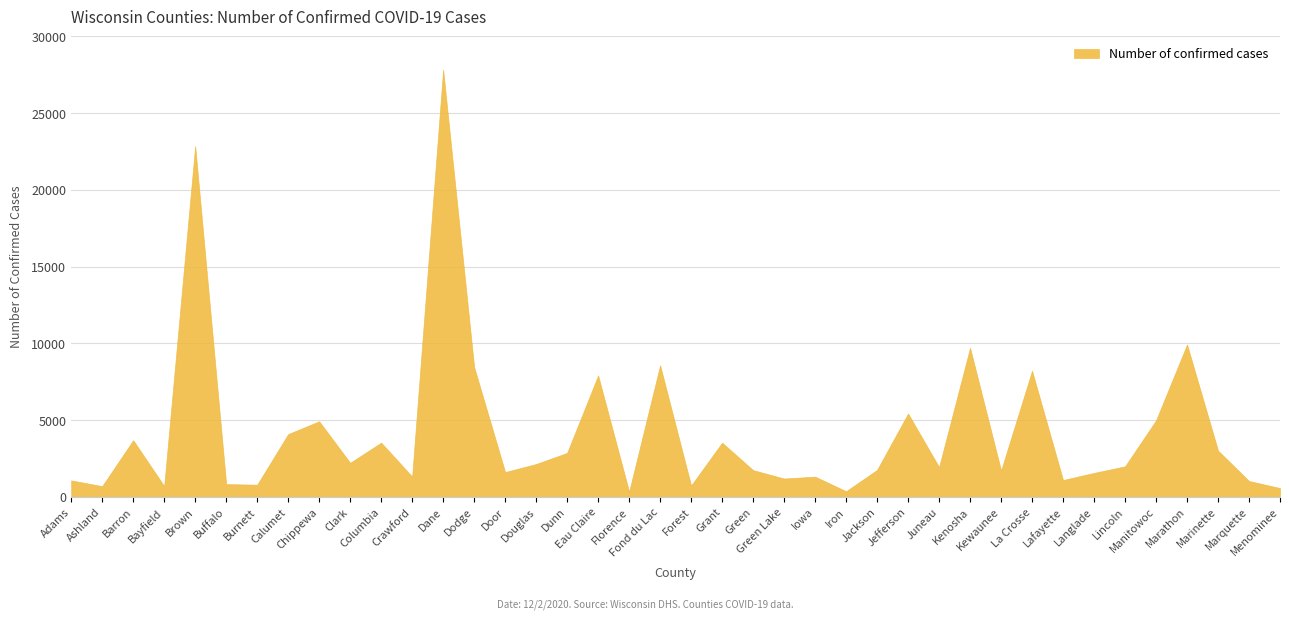

Where does the data first go above 1986?

Barron